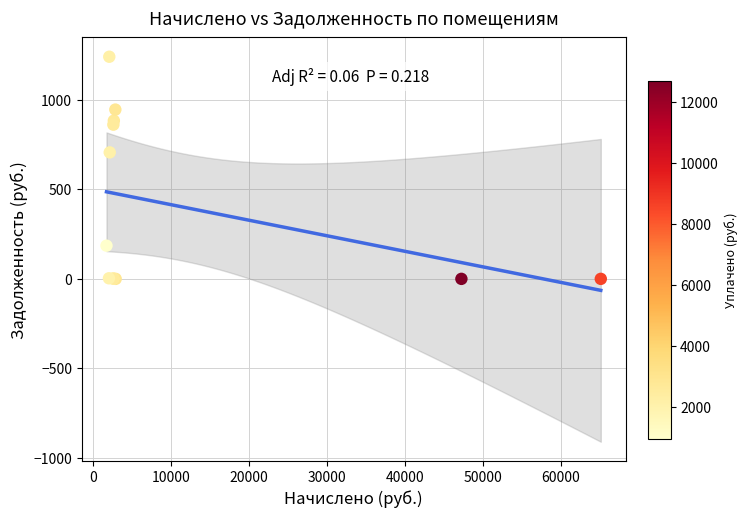

What Y value in the scatter plot is closest to 621?

707.5